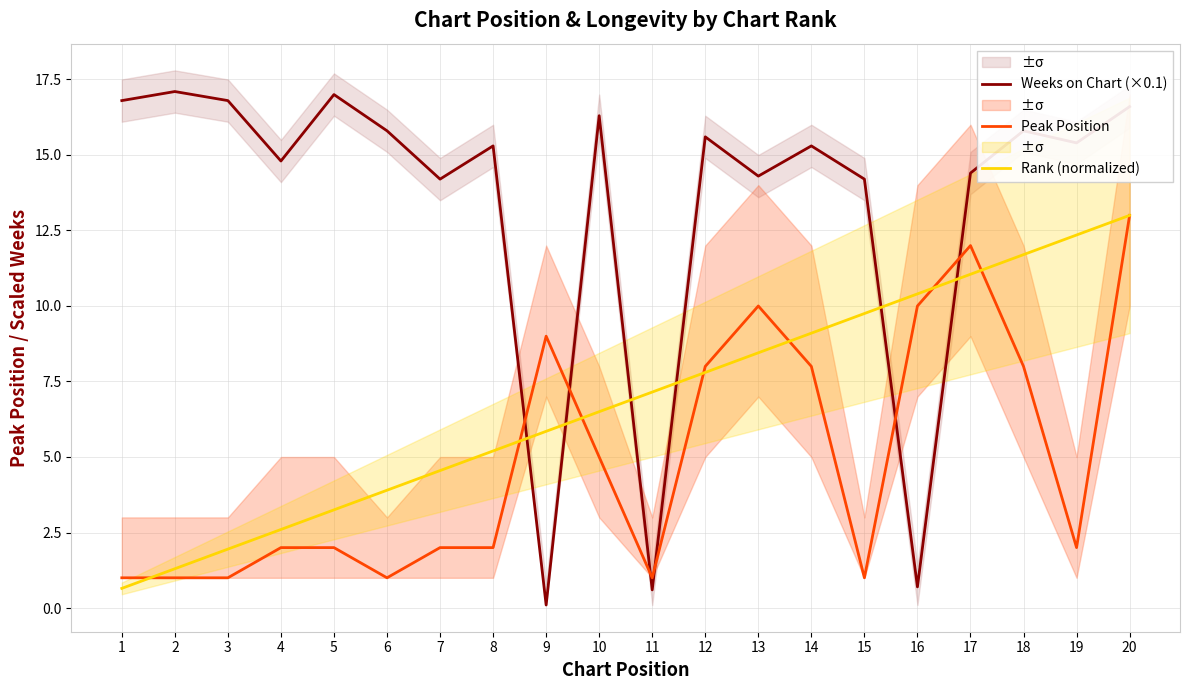

Which series has the largest total across all categories?

Weeks on Chart (×0.1)